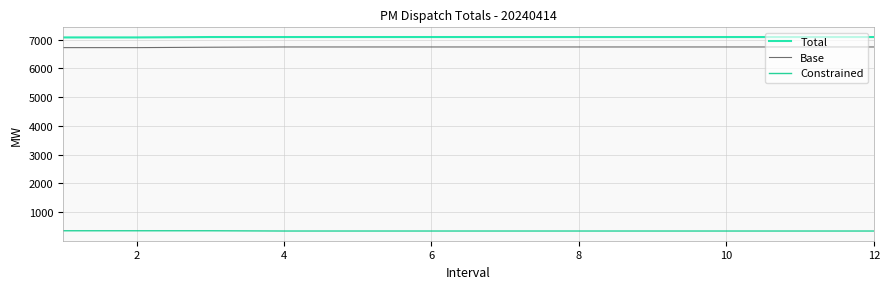

Which series has the largest total across all categories?

Total